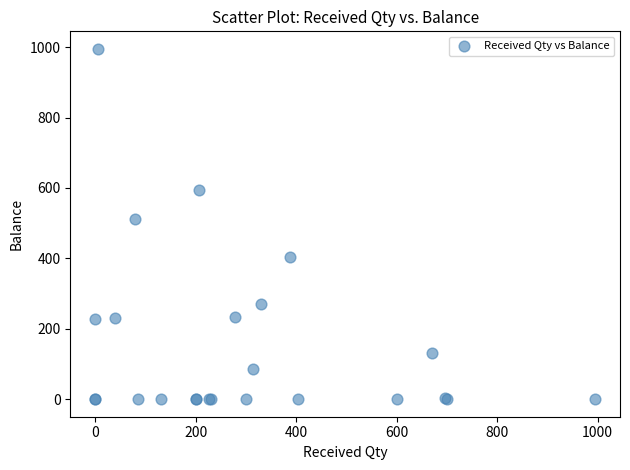

What Y value in the scatter plot is closest to 497?

513